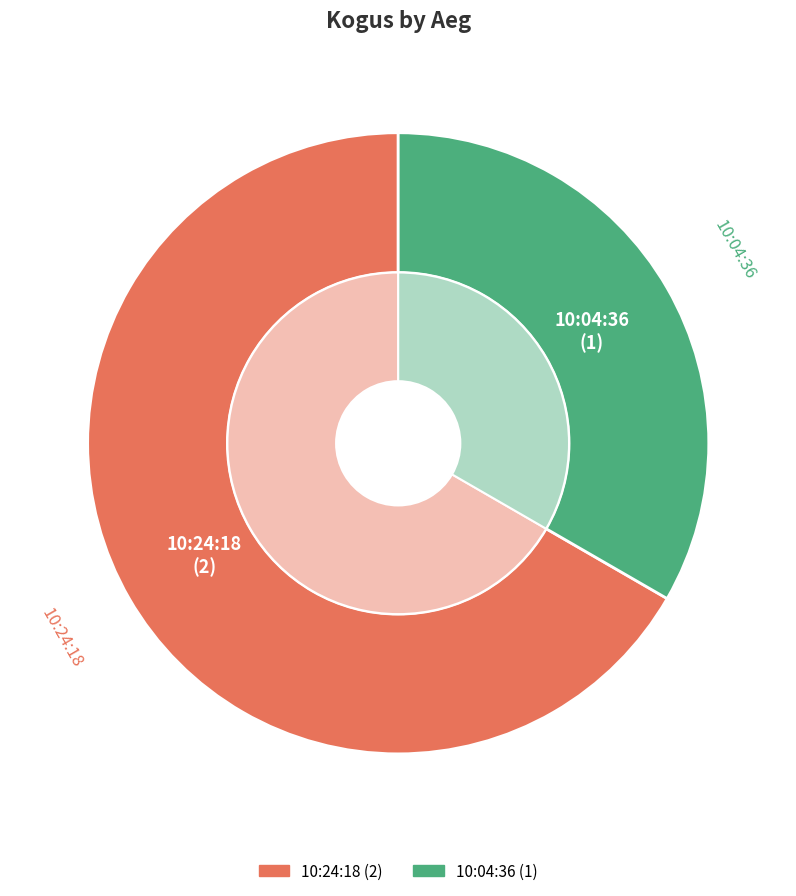

Which has a higher value, 10:24:18 or 10:04:36?

10:24:18